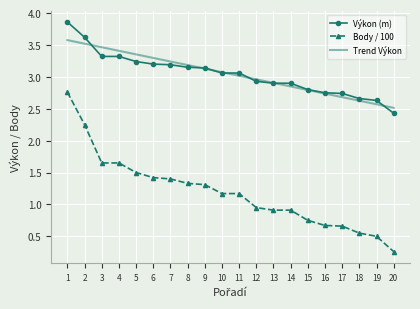

How many values in the Body / 100 series are below 1?

9